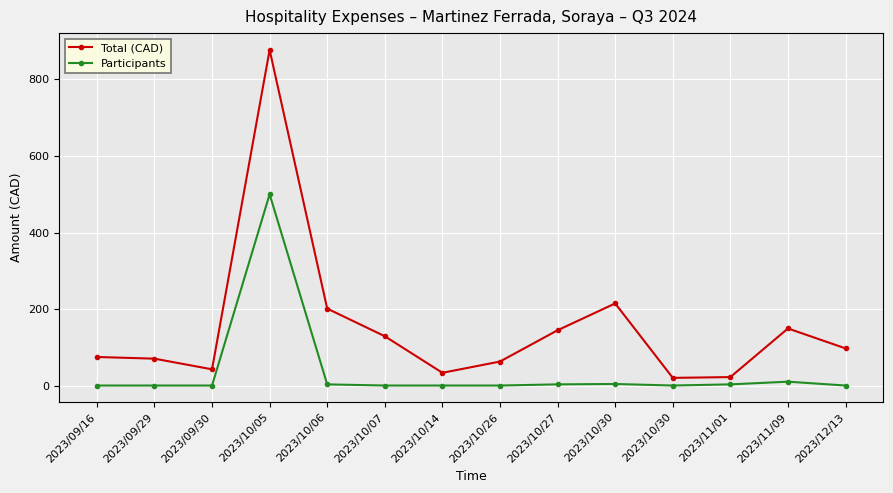

At which category is the sum across all series the highest?

2023/10/05